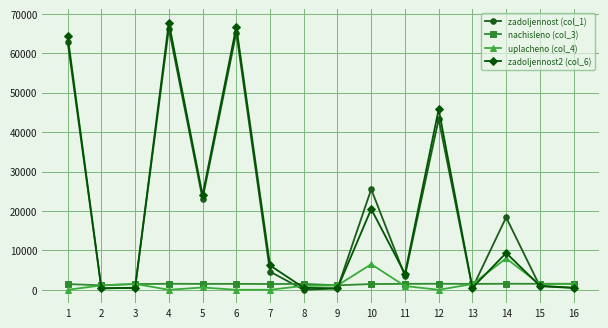

True or false: uplacheno (col_4) has a value of 1441.6 at 13.

True